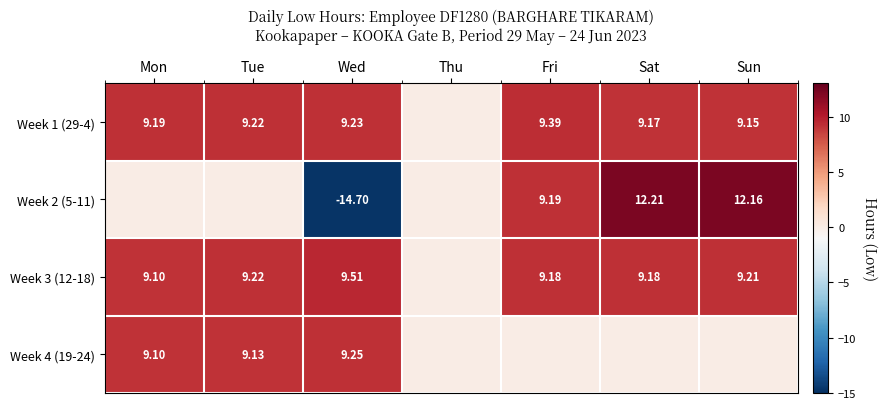

How many data points does each series have?

7